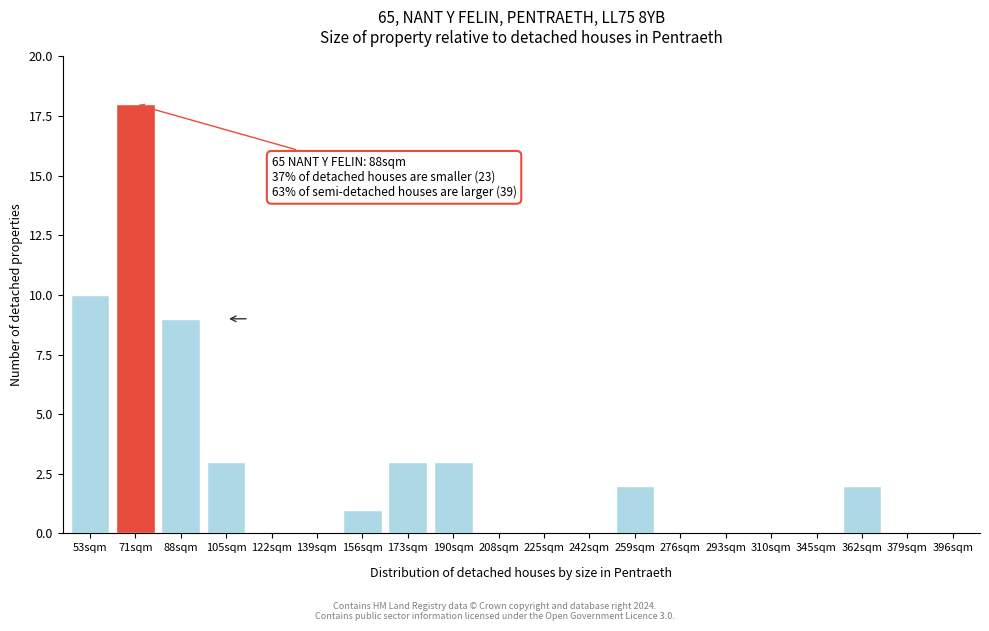

Reading right to left, list all the values displayed in this chart.

396sqm=0	379sqm=0	362sqm=2	345sqm=0	310sqm=0	293sqm=0	276sqm=0	259sqm=2	242sqm=0	225sqm=0	208sqm=0	190sqm=3	173sqm=3	156sqm=1	139sqm=0	122sqm=0	105sqm=3	88sqm=9	71sqm=18	53sqm=10